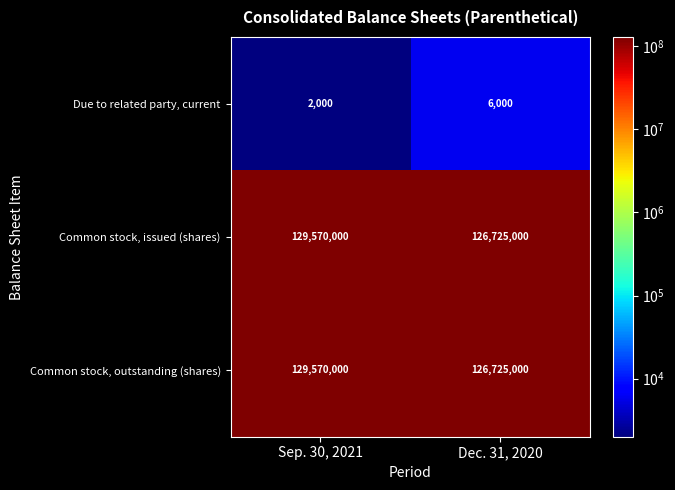

List the labels in order of Common stock, outstanding (shares) value, smallest first.

Dec. 31, 2020, Sep. 30, 2021